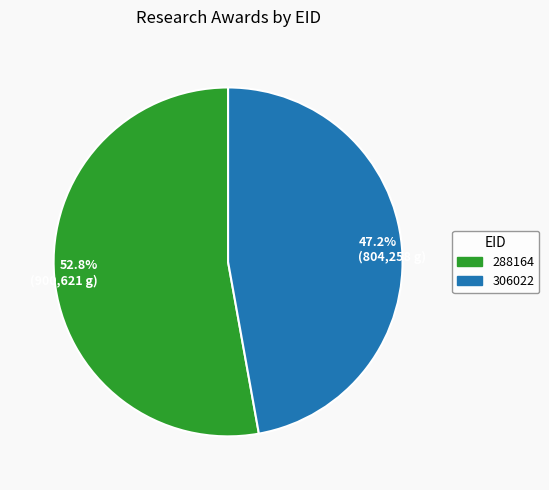

How many slices are in this pie chart?

2